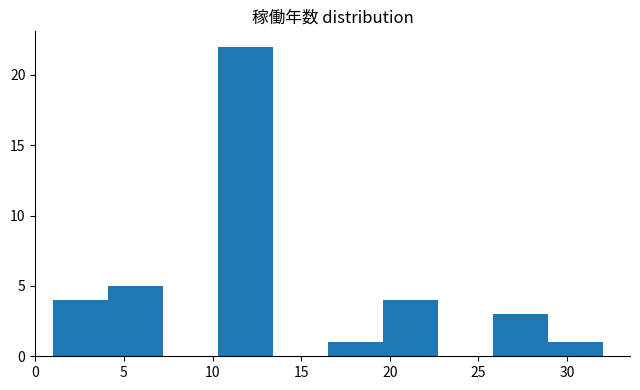

Reading left to right, list every bar in this chart as the range it spans on the x-axis followed by its height. Neither the bar edges nor the heights are printed on the chart, so give them approximately, as read against the axes.

1.0 to 4.1: 4
4.1 to 7.2: 5
7.2 to 10.3: 0
10.3 to 13.4: 22
13.4 to 16.5: 0
16.5 to 19.6: 1
19.6 to 22.7: 4
22.7 to 25.8: 0
25.8 to 28.9: 3
28.9 to 32.0: 1